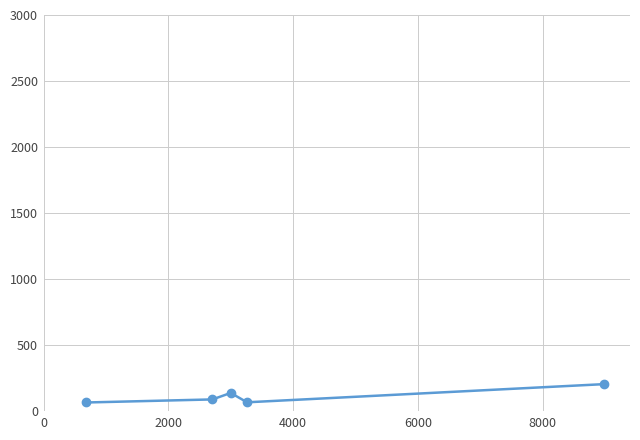

True or false: the data has more than 0 interior local peaks.

True